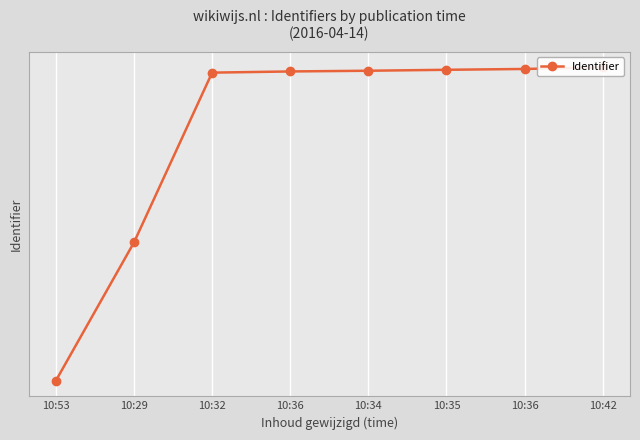

Which label corresponds to the smallest value in the chart?

10:53